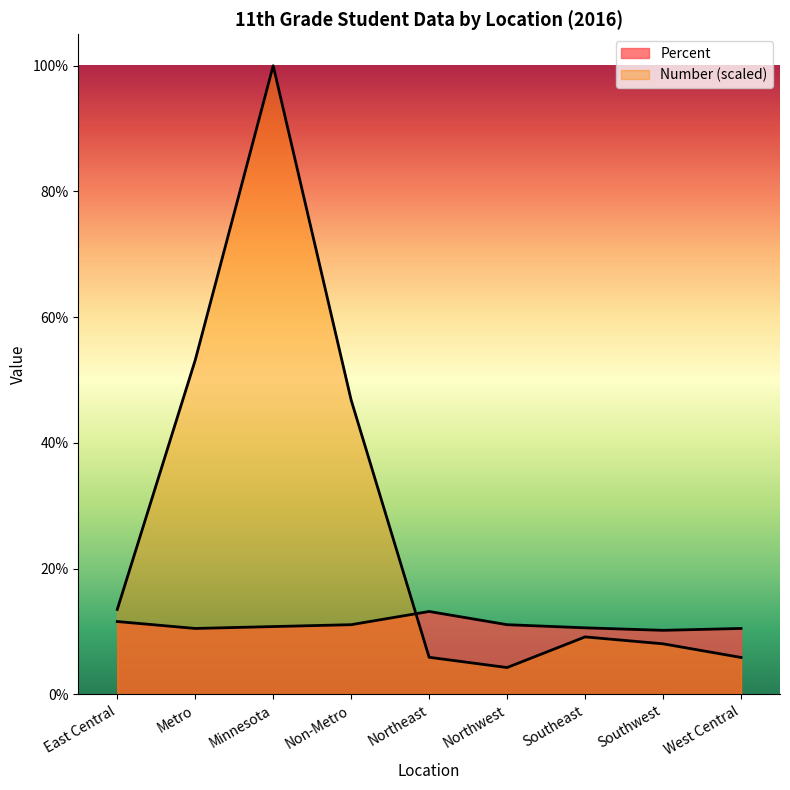

Reading left to right, extract all data points from this chart.

Number: 0.1	0.5	1.0	0.5	0.1	0.0	0.1	0.1	0.1
Percent: 0.1	0.1	0.1	0.1	0.1	0.1	0.1	0.1	0.1